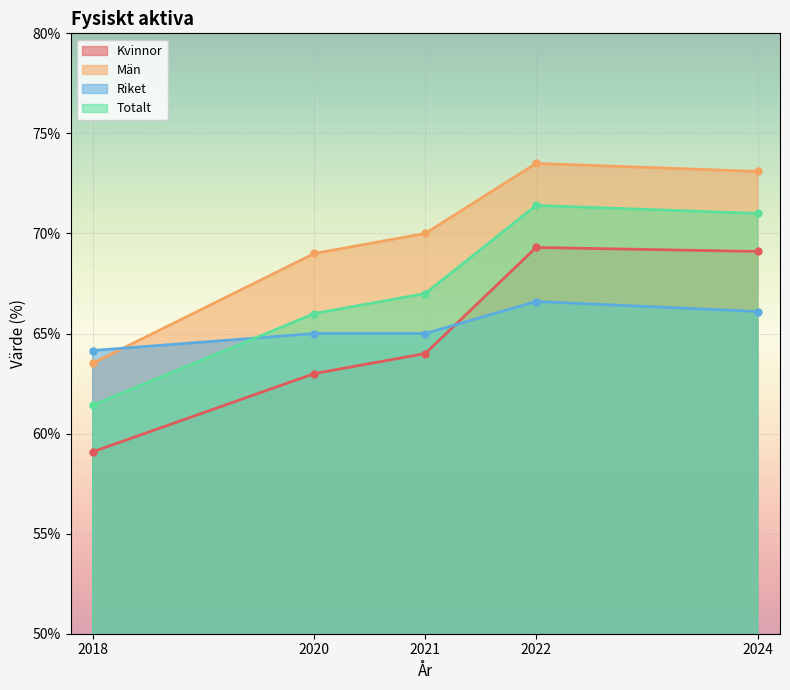

True or false: Totalt has more than 0 interior local peaks.

True